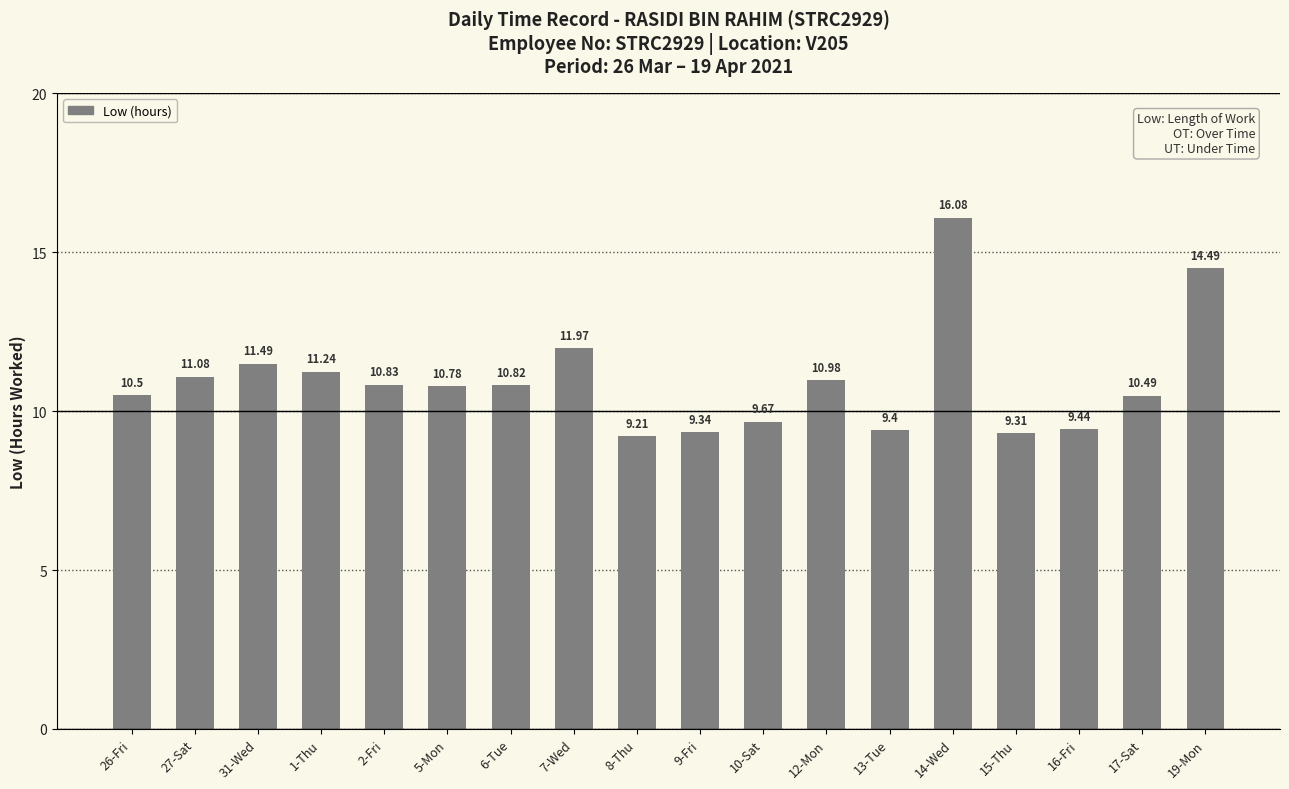

Which label corresponds to the smallest value in the chart?

8-Thu